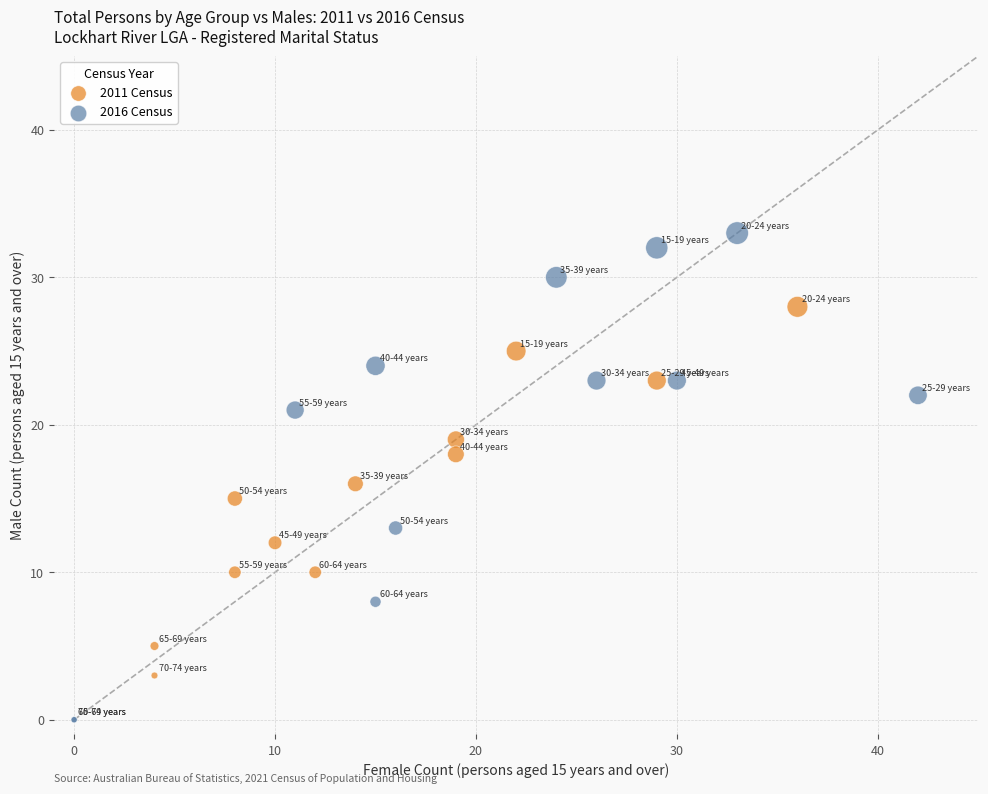

Which series has the widest spread of Y values?

2016 Census